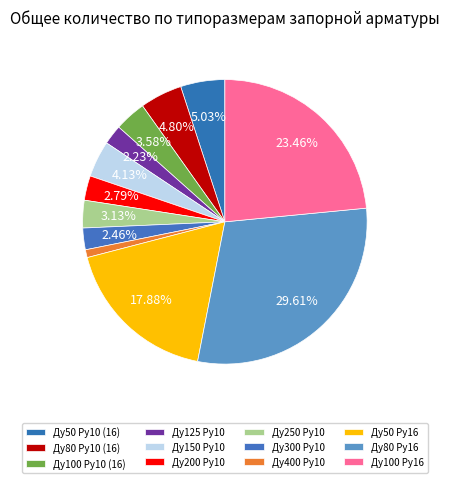

Which category has the biggest portion of the pie?

Ду80 Ру16